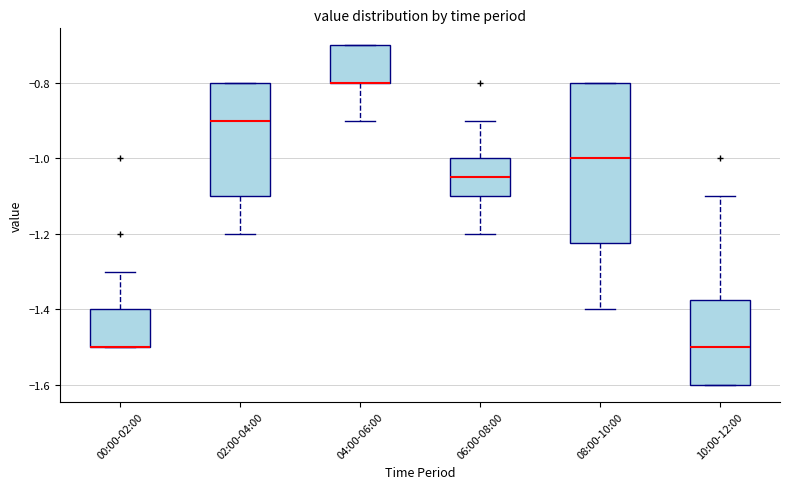

Reading left to right, read every box against the y-axis: the position of its median line, the range the box covers, and the ends of its whiskers. The values are not printed on the chart, so give them approximately, as read against the axis.

00:00-02:00: median -1.50 (drawn on the box's lower edge), box -1.50 to -1.40, whiskers -1.50 to -1.30
02:00-04:00: median -0.90, box -1.10 to -0.80, whiskers -1.20 to -0.80
04:00-06:00: median -0.80 (drawn on the box's lower edge), box -0.80 to -0.70, whiskers -0.90 to -0.70
06:00-08:00: median -1.04, box -1.10 to -1.00, whiskers -1.20 to -0.90
08:00-10:00: median -1.00, box -1.22 to -0.80, whiskers -1.40 to -0.80
10:00-12:00: median -1.50, box -1.60 to -1.38, whiskers -1.60 to -1.10